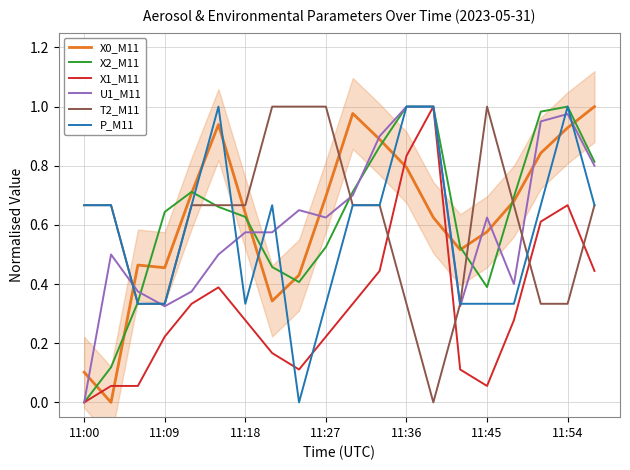

What is the total value across all series at 17?

4.4